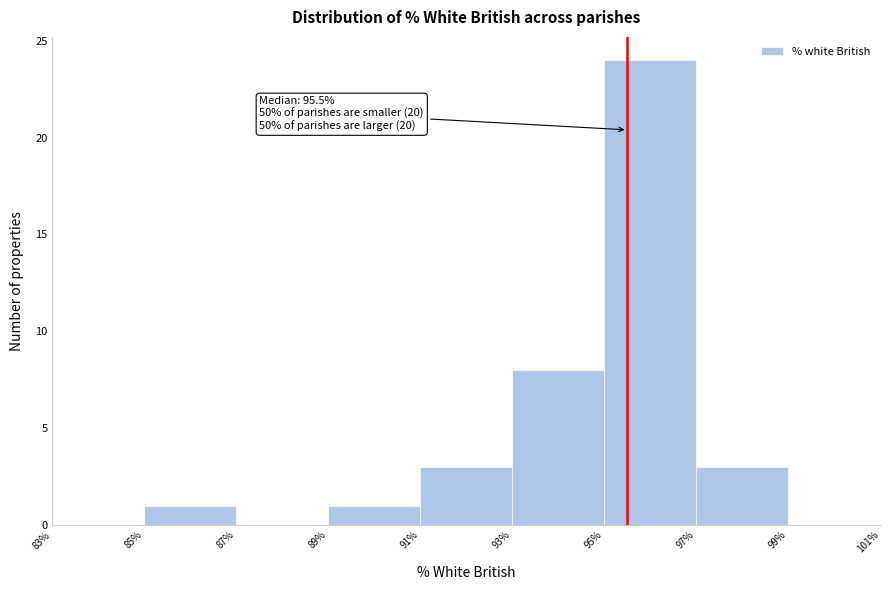

Over which range of the x-axis is the bar tallest?

95% to 97%